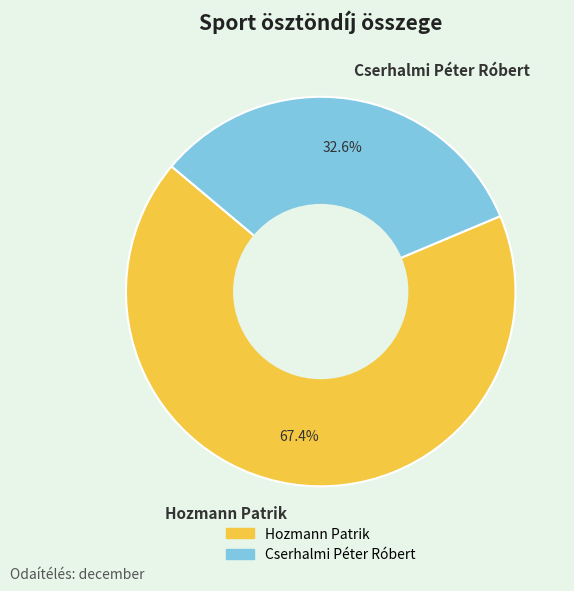

Is there any slice that represents more than half of the pie?

Yes